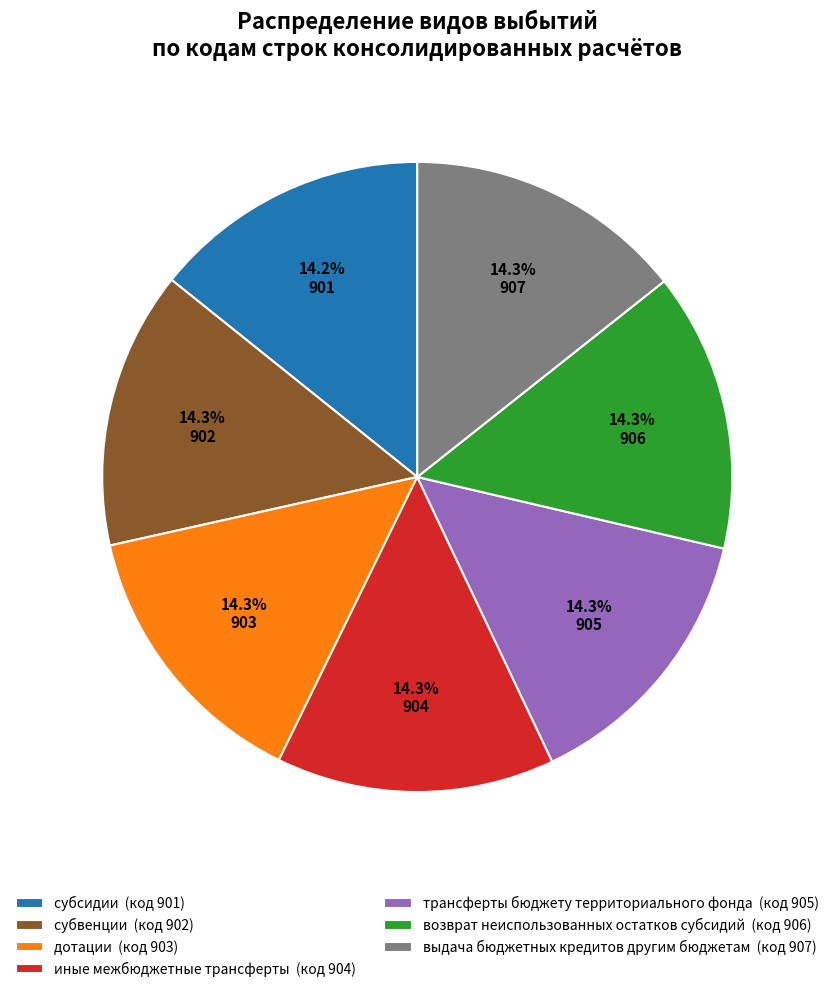

What is the ratio of the value at иные межбюджетные трансферты (код 904) to the value at дотации (код 903)?

1.0